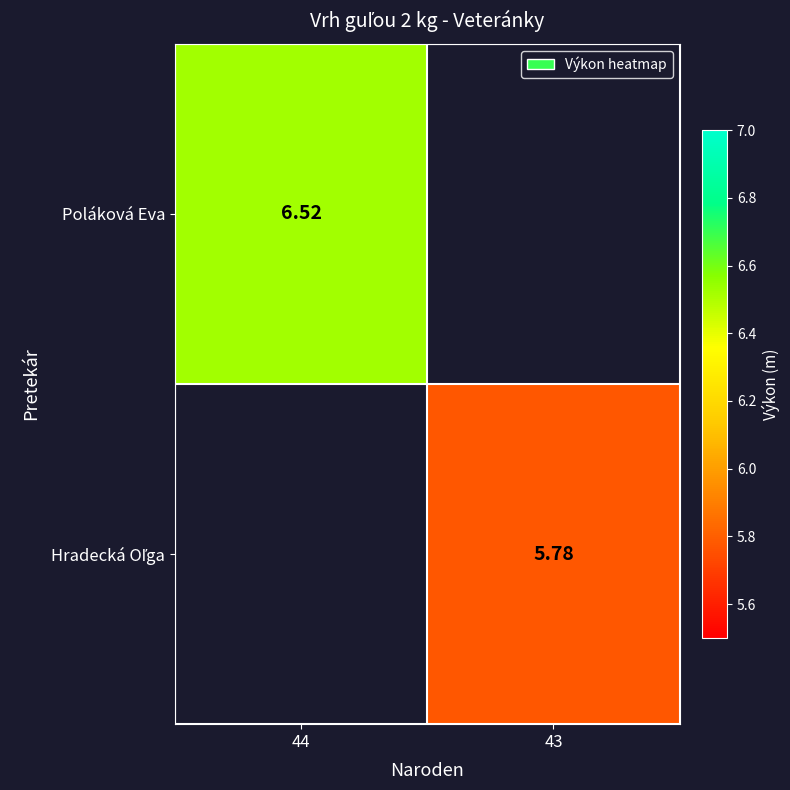

Which series has the largest total across all categories?

Poláková Eva